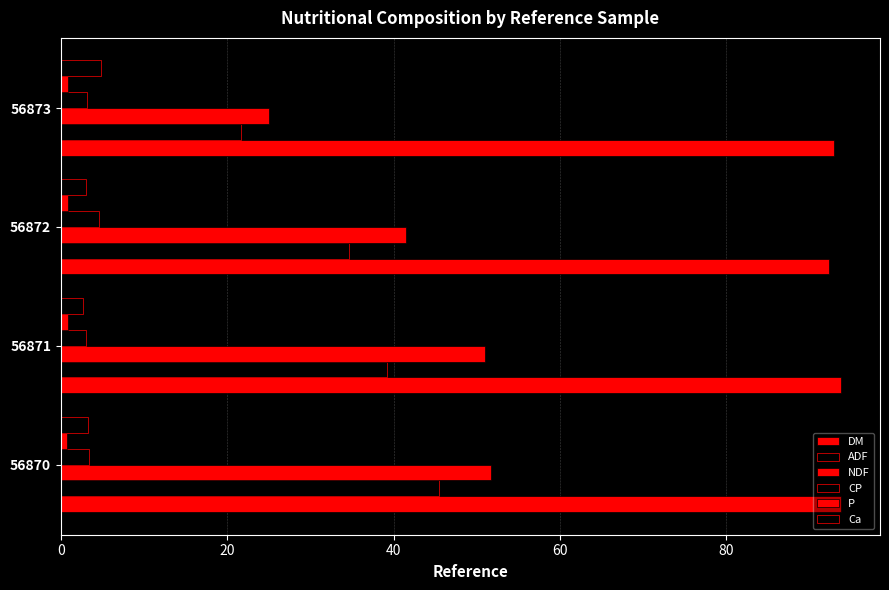

What is the sum of all NDF values?

169.2